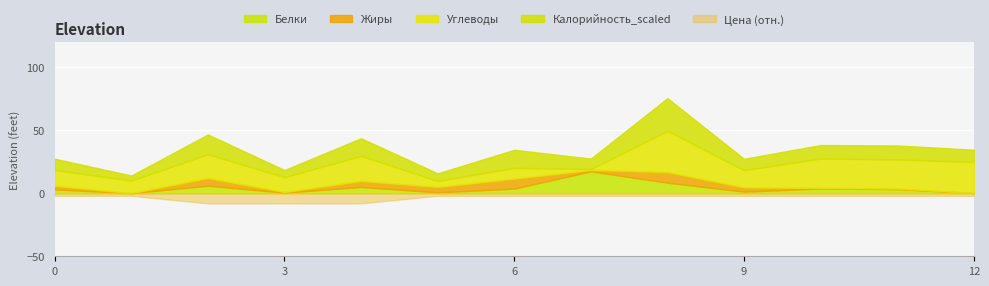

True or false: Калорийность_scaled and Жиры intersect in this chart.

False